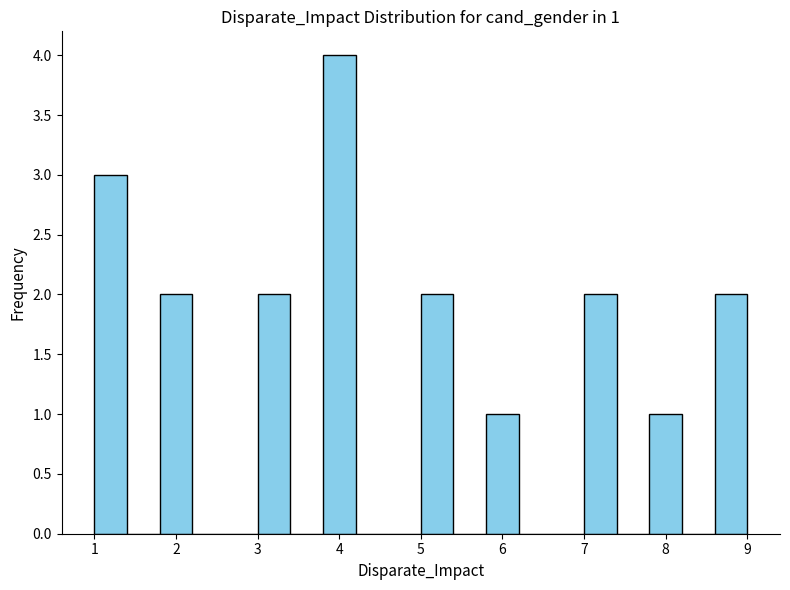

Over which range of the x-axis is the bar tallest?

3.8 to 4.2